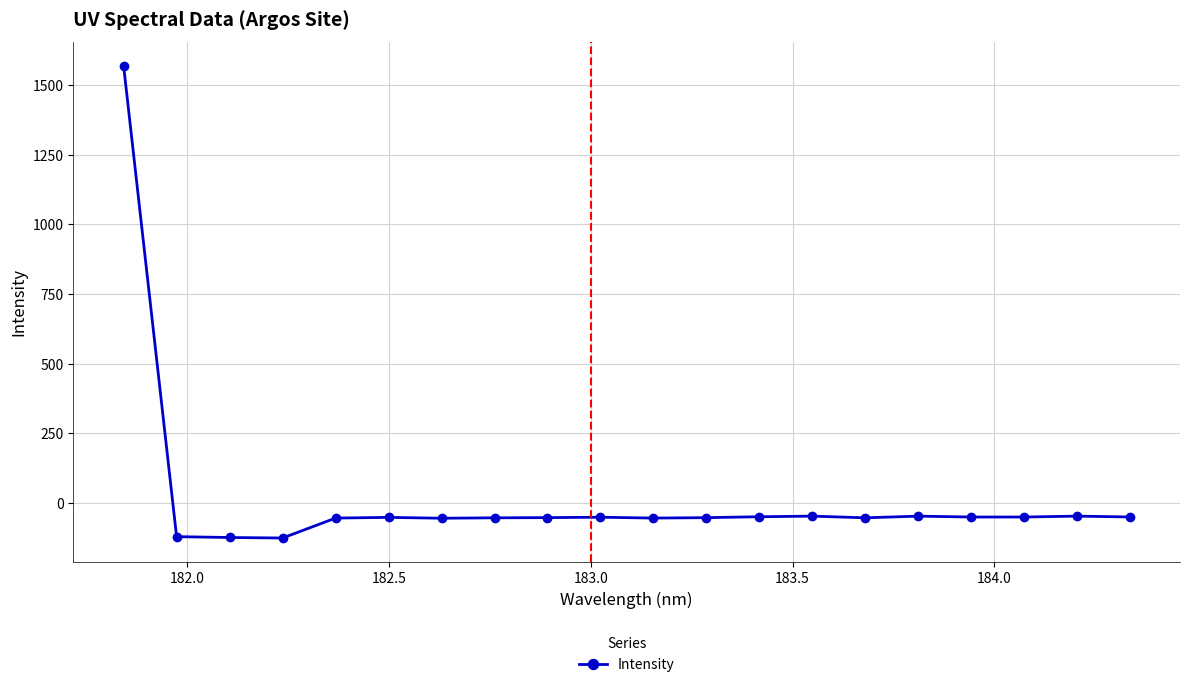

What is the value of the 20th point from the left?

-50.8